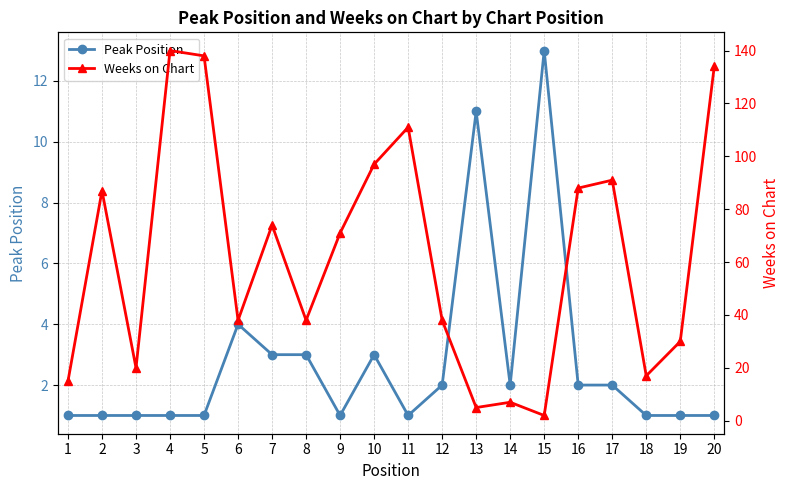

List the series in order of their peak value, highest first.

Weeks on Chart, Peak Position